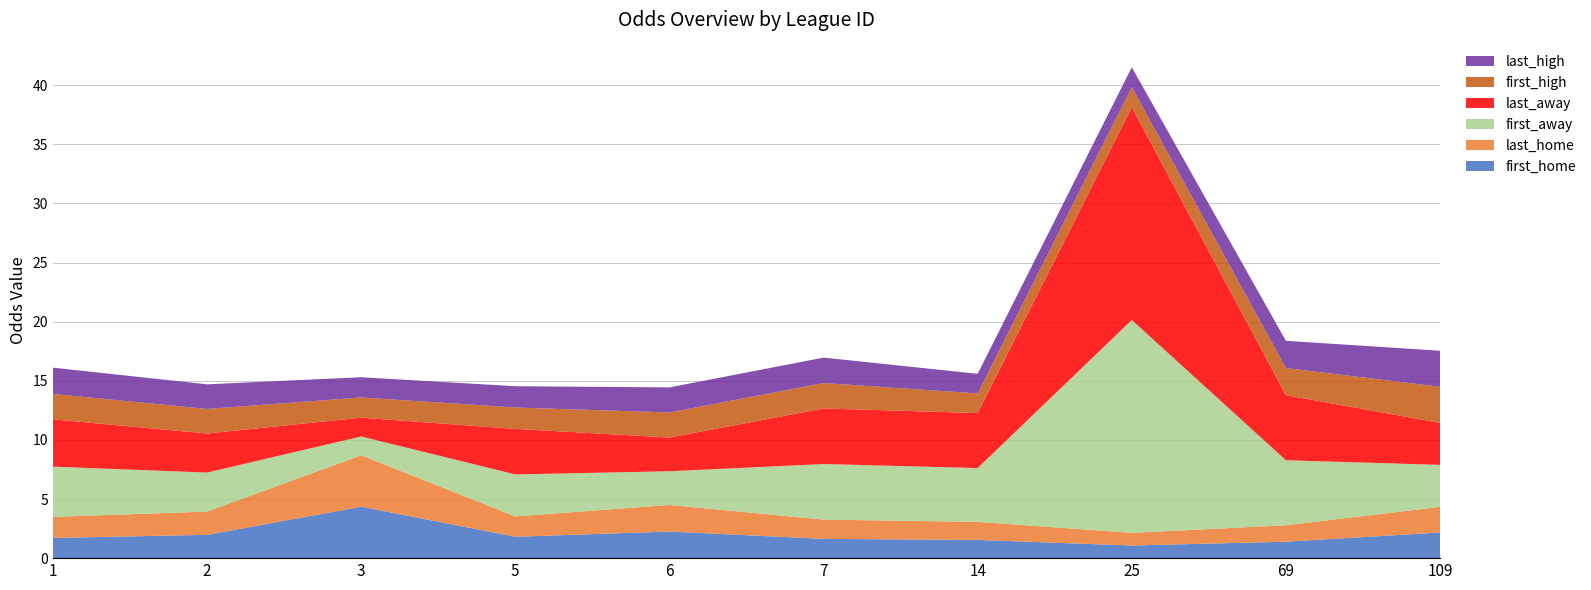

Reading right to left, list all the values displayed in this chart.

first_home: 109=2.2	69=1.4	25=1.1	14=1.5	7=1.6	6=2.2	5=1.8	3=4.3	2=2.0	1=1.7
last_home: 109=2.2	69=1.4	25=1.1	14=1.5	7=1.6	6=2.2	5=1.7	3=4.3	2=2.0	1=1.8
first_away: 109=3.5	69=5.5	25=18.0	14=4.5	7=4.7	6=2.9	5=3.5	3=1.6	2=3.3	1=4.2
last_away: 109=3.5	69=5.5	25=18.0	14=4.7	7=4.7	6=2.9	5=3.9	3=1.6	2=3.3	1=4.0
first_high: 109=3.0	69=2.3	25=1.7	14=1.7	7=2.1	6=2.1	5=1.8	3=1.7	2=2.1	1=2.1
last_high: 109=3.0	69=2.3	25=1.7	14=1.7	7=2.1	6=2.1	5=1.8	3=1.7	2=2.1	1=2.2